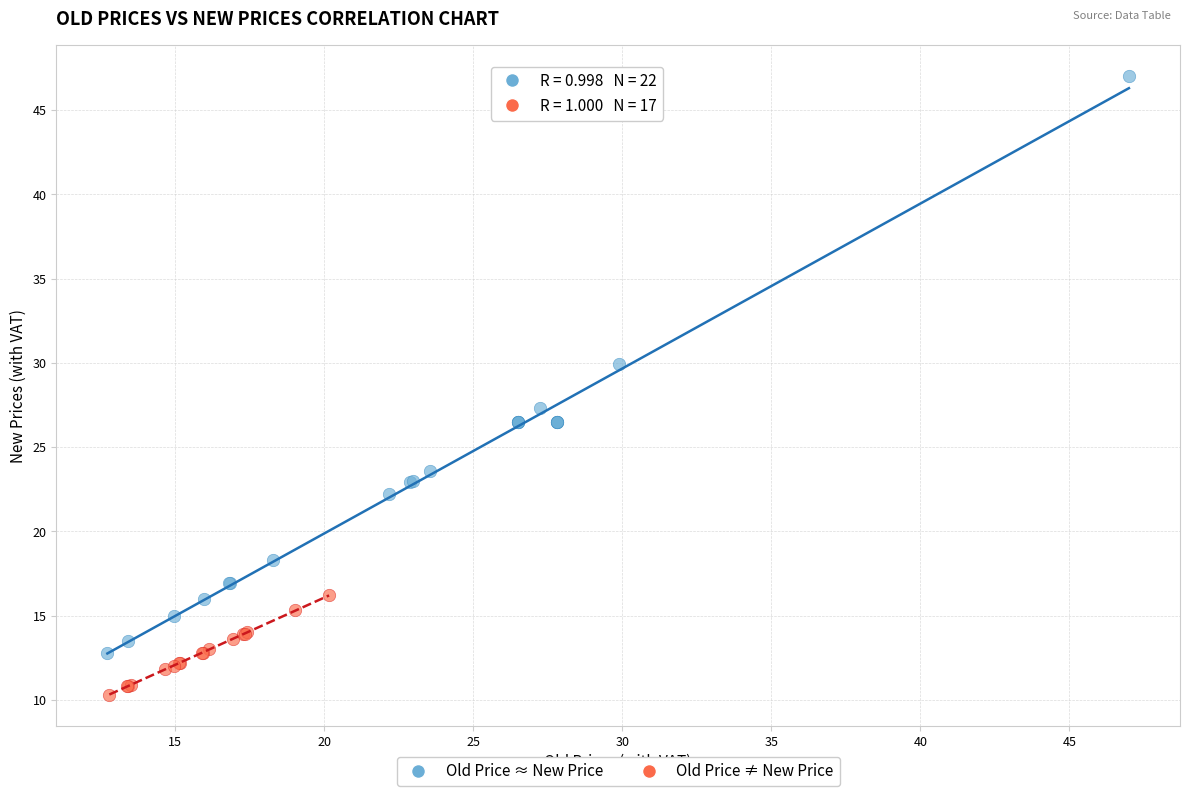

Which series contains the highest Y value?

Old Price ≈ New Price